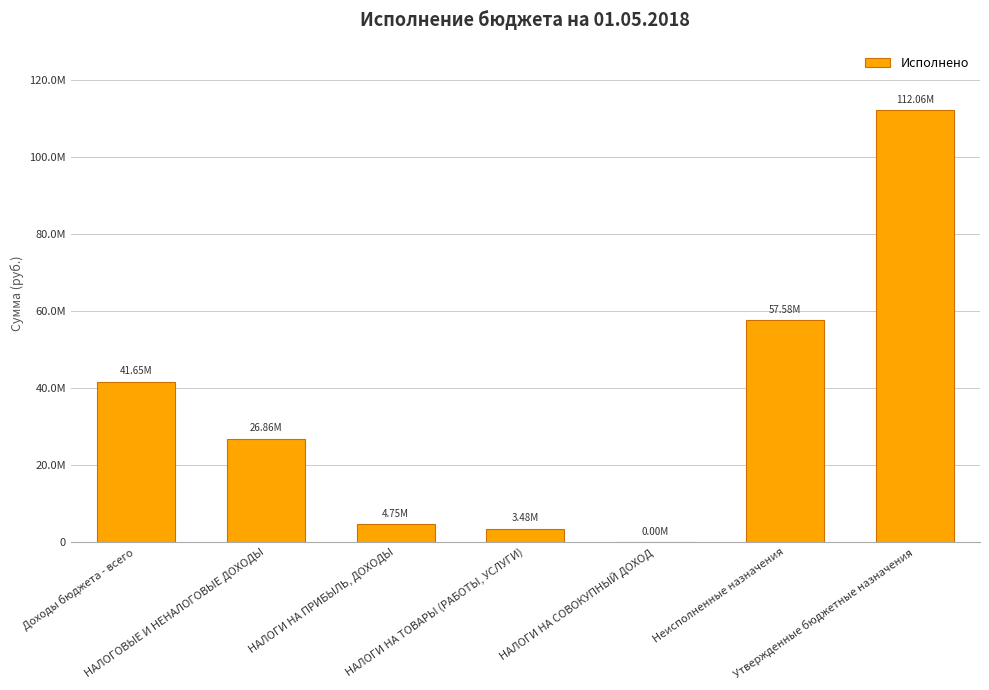

List the labels in order of value, smallest first.

НАЛОГИ НА СОВОКУПНЫЙ ДОХОД, НАЛОГИ НА ТОВАРЫ (РАБОТЫ, УСЛУГИ), НАЛОГИ НА ПРИБЫЛЬ, ДОХОДЫ, НАЛОГОВЫЕ И НЕНАЛОГОВЫЕ ДОХОДЫ, Доходы бюджета - всего, Неисполненные назначения, Утвержденные бюджетные назначения